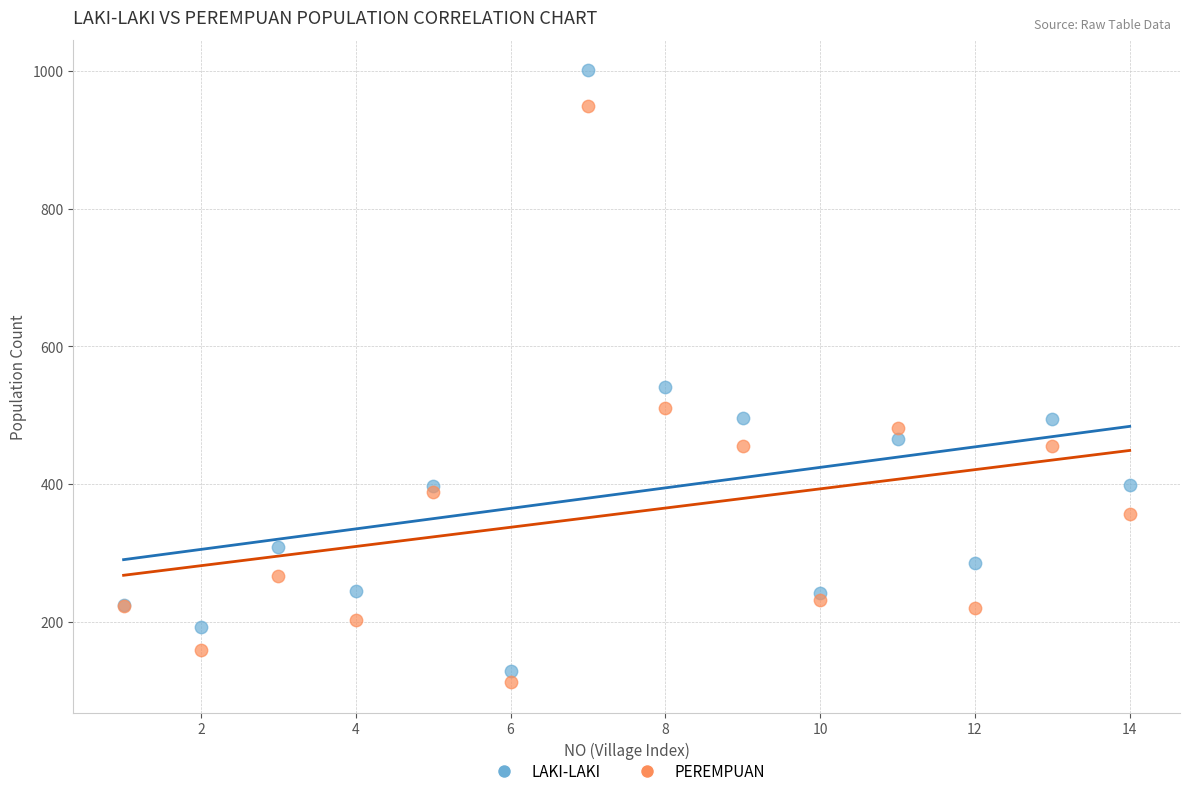

In the PEREMPUAN series, what Y value is closest to 531?

510